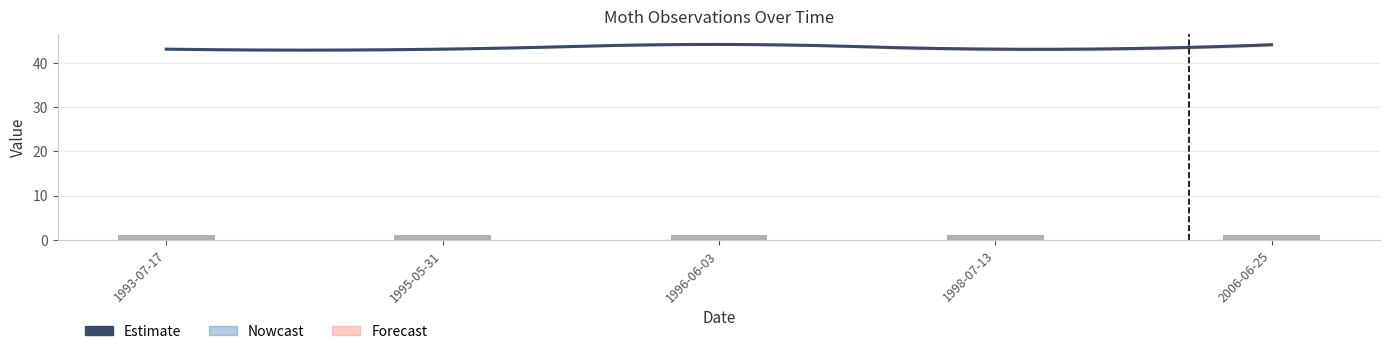

What is the minimum value shown in the chart?

1.0